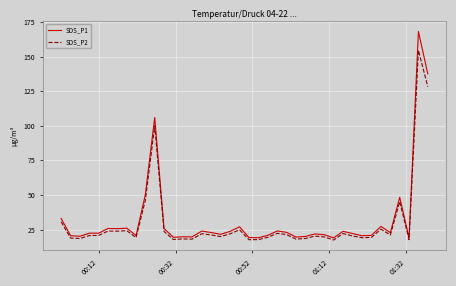

Which series has the widest spread of values?

SDS_P1